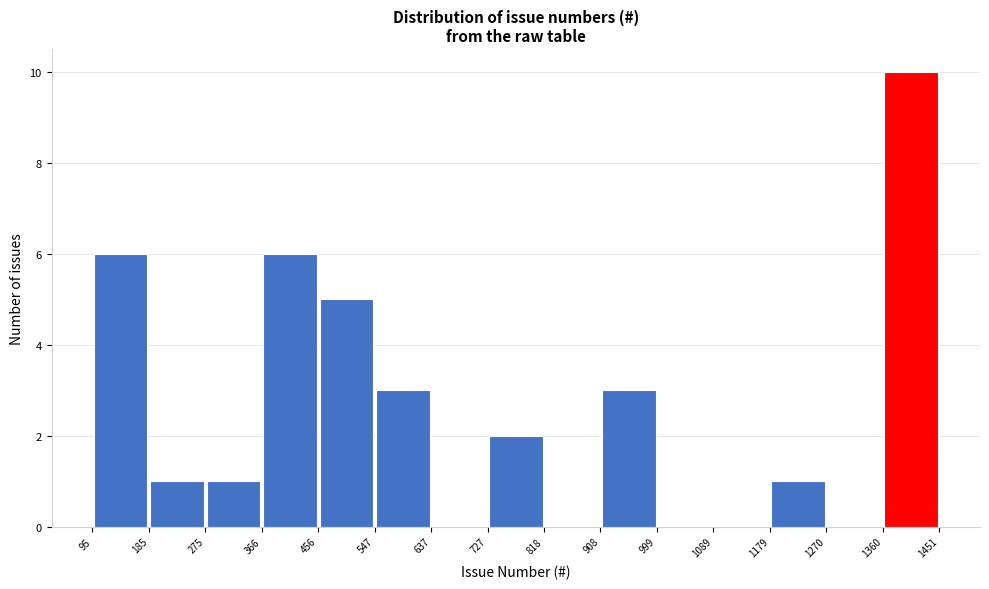

Reading left to right, transcribe this chart: for each bar, give the range it covers on the x-axis and its height. The values are not printed on the chart, so give them approximately, as read against the axis.

95 to 185: 6
185 to 275: 1
275 to 366: 1
366 to 456: 6
456 to 547: 5
547 to 637: 3
637 to 727: 0
727 to 818: 2
818 to 908: 0
908 to 999: 3
999 to 1089: 0
1089 to 1179: 0
1179 to 1270: 1
1270 to 1360: 0
1360 to 1451: 10